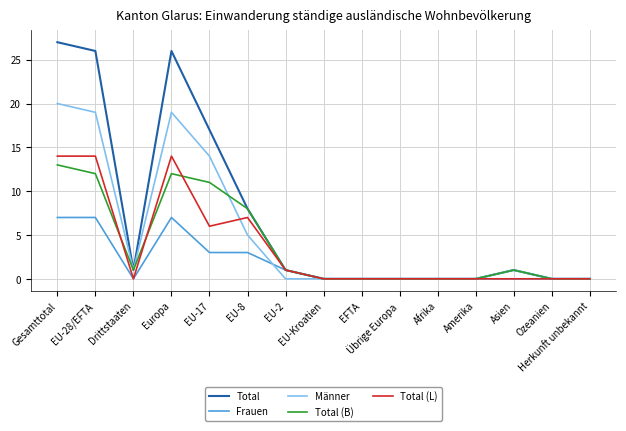

What is the maximum value for Männer?

20